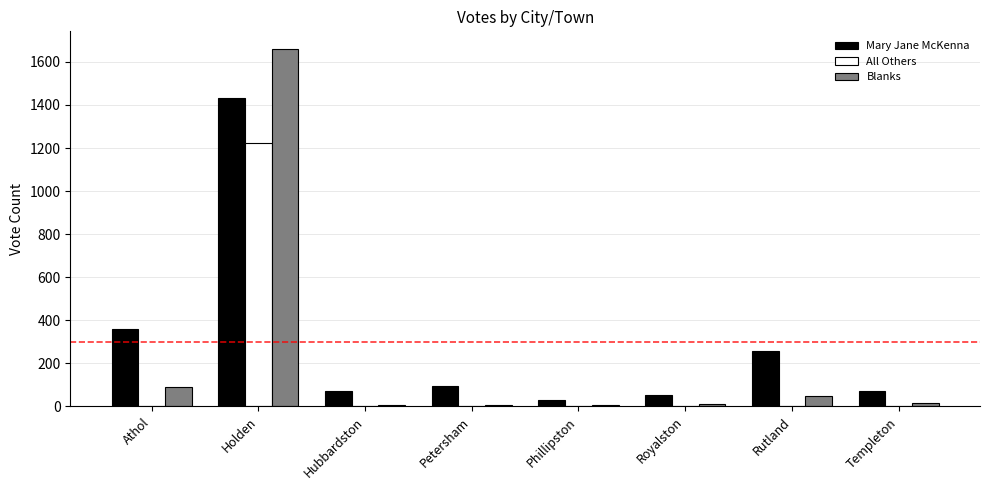

The value of All Others at Phillipston is 0. True or false?

True